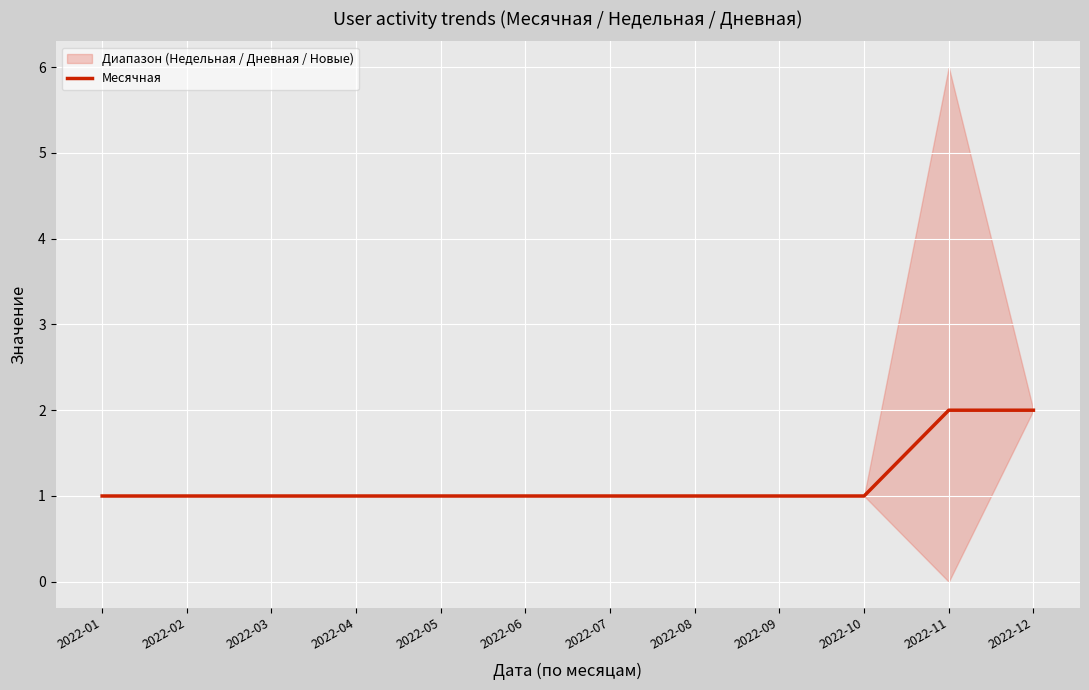

Approximately how many times larger is the value at 2022-04 compared to 2022-02?

1.0